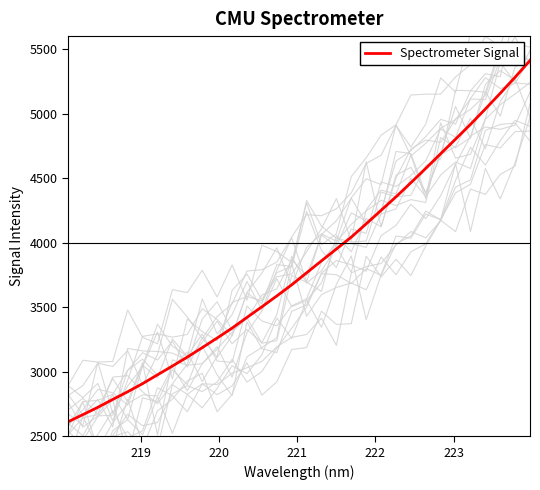

What is the highest value of the Spectrometer Signal series?

5410.3